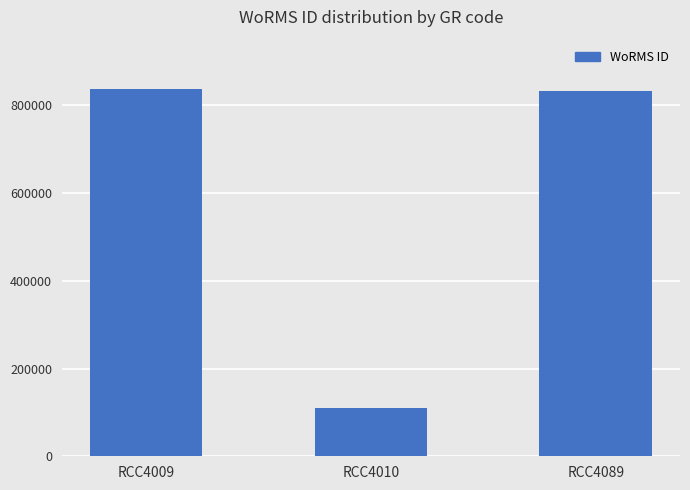

What is the change in value from RCC4009 to RCC4010?

-728851